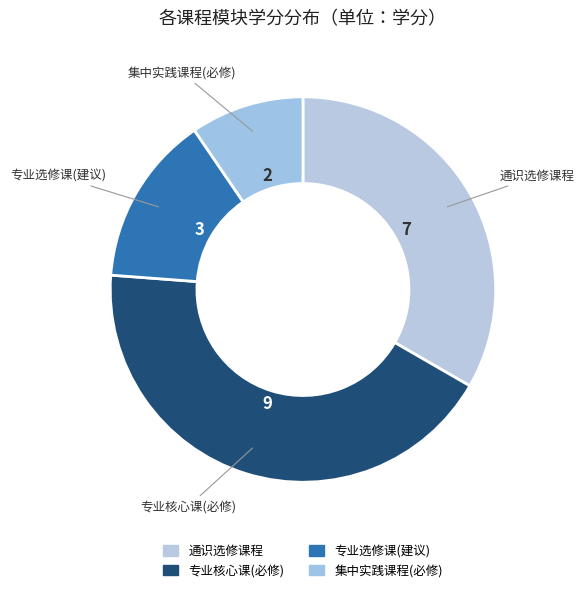

Does 通识选修课程 represent more than half of the total?

No